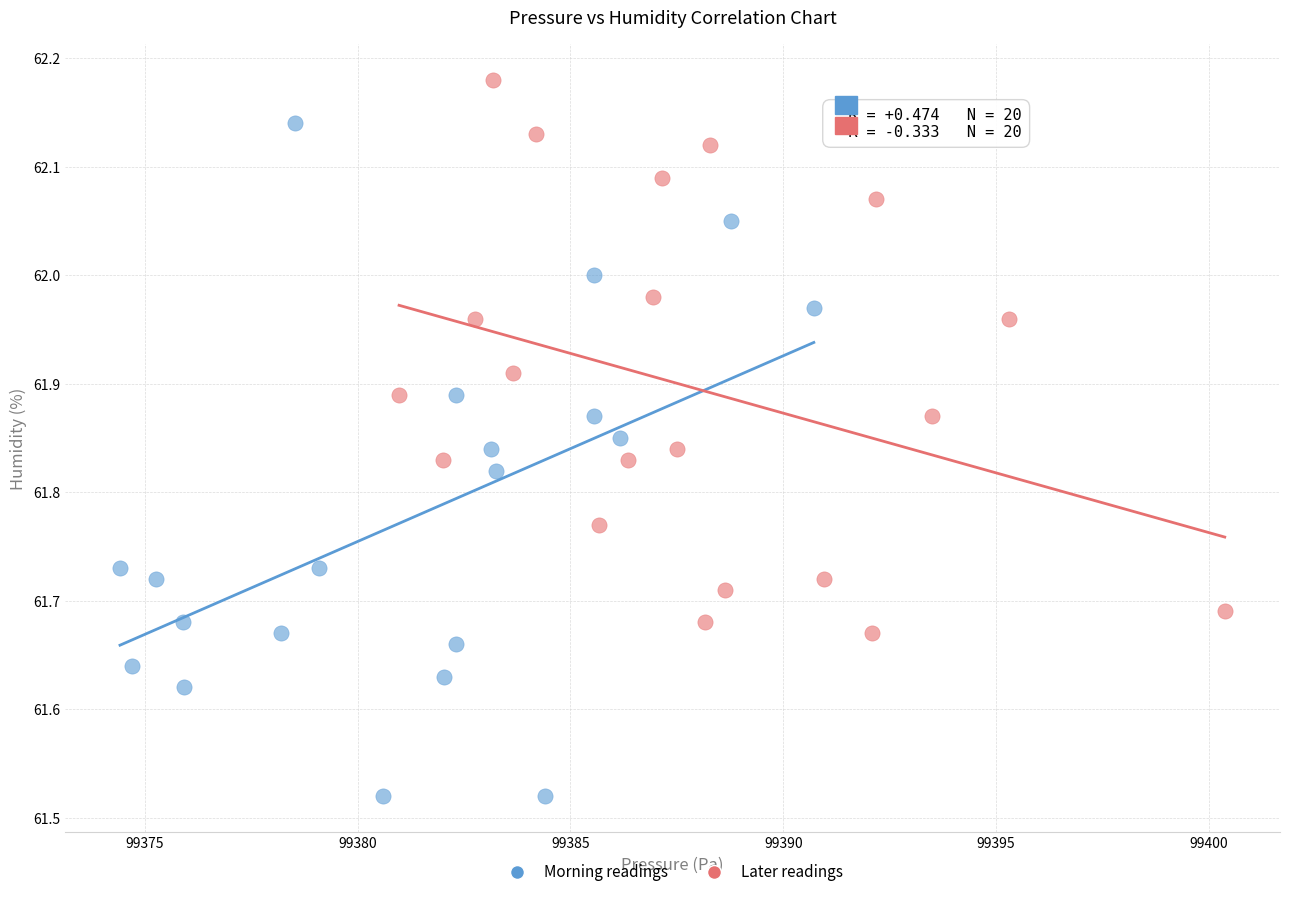

Which series contains the highest Y value?

Later readings